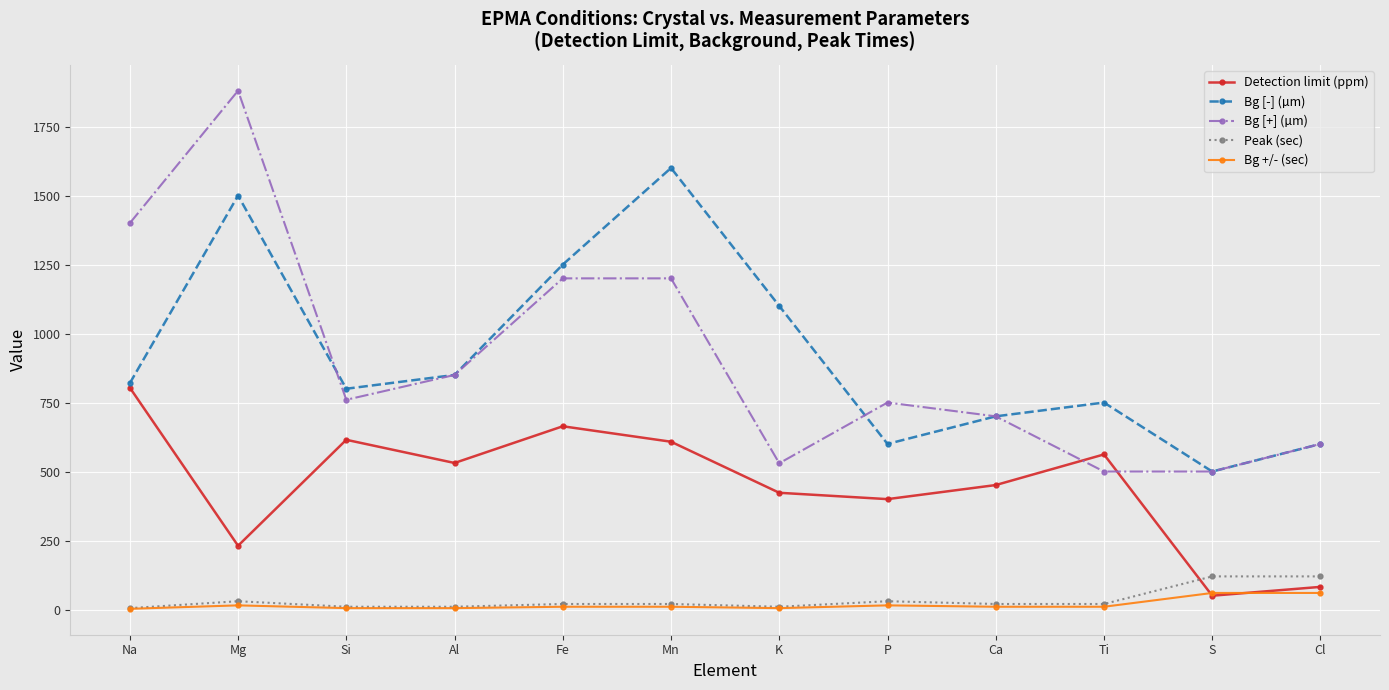

After their last crossing, which series has the higher values: Detection limit (ppm) or Bg +/- (sec)?

Detection limit (ppm)